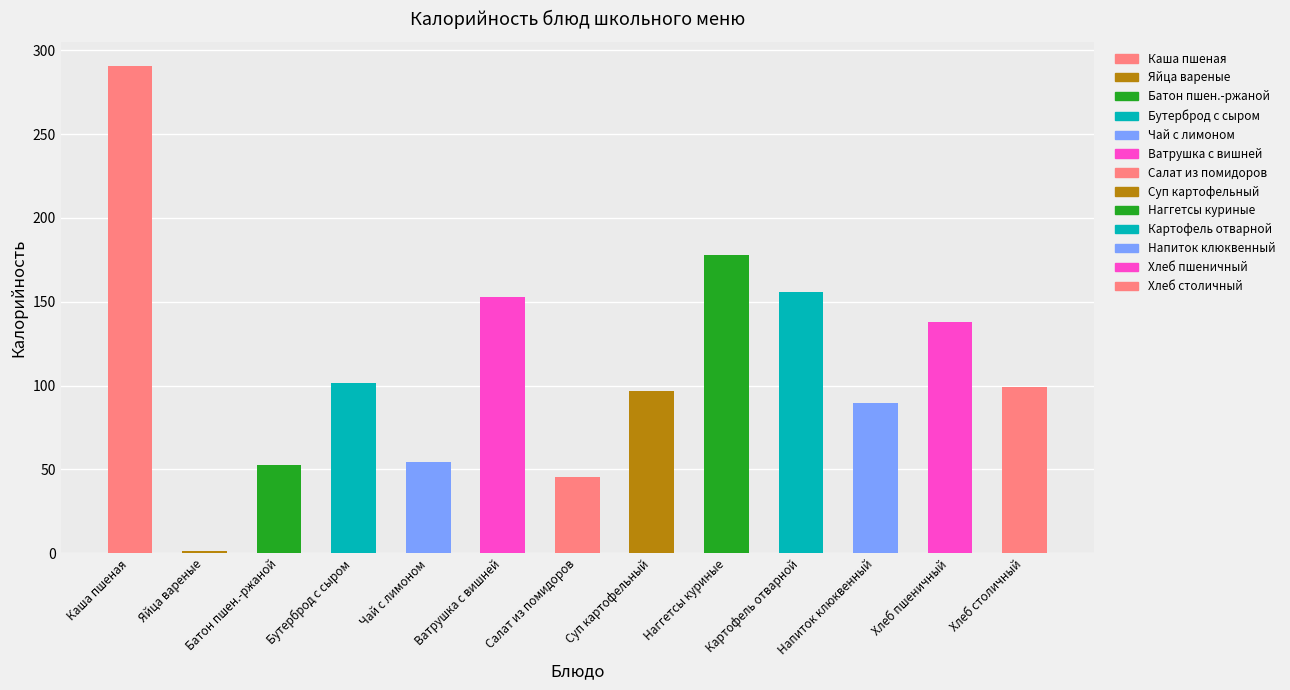

True or false: the data shows 89.7 at Напиток клюквенный.

True